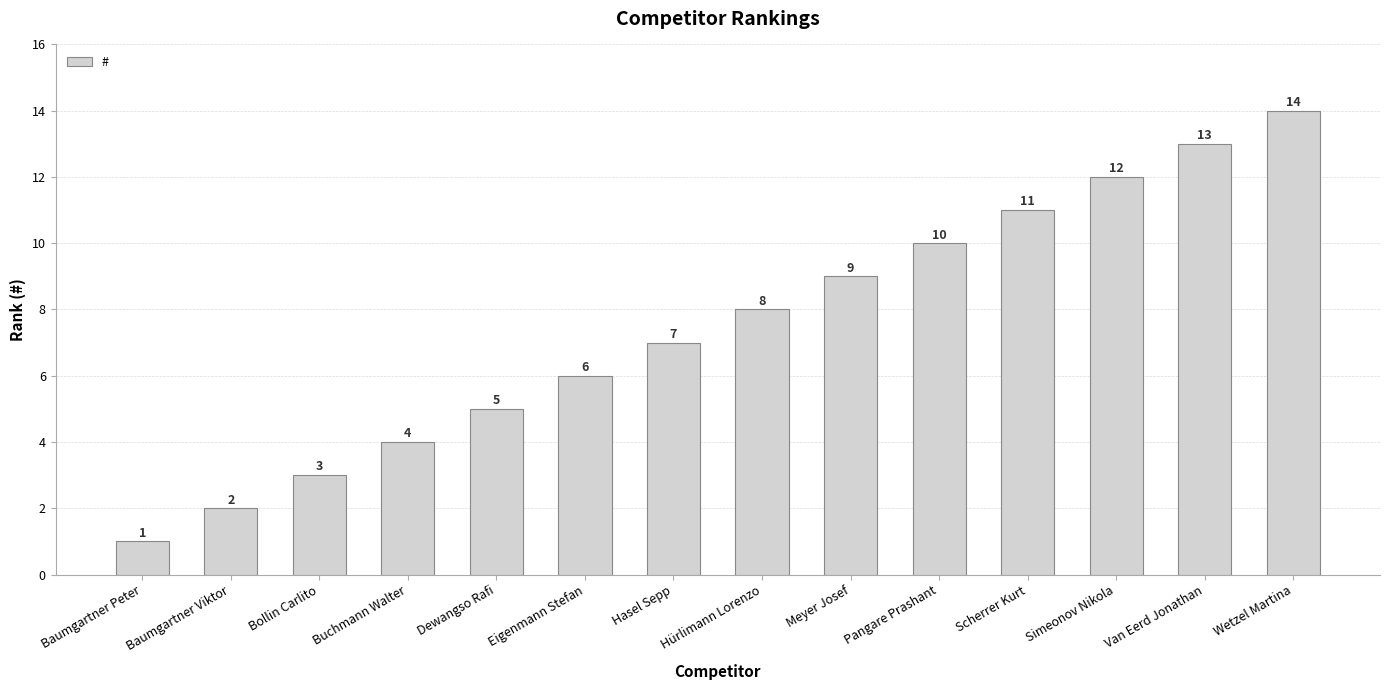

What value does the data have at Pangare Prashant, to the nearest 5?

10